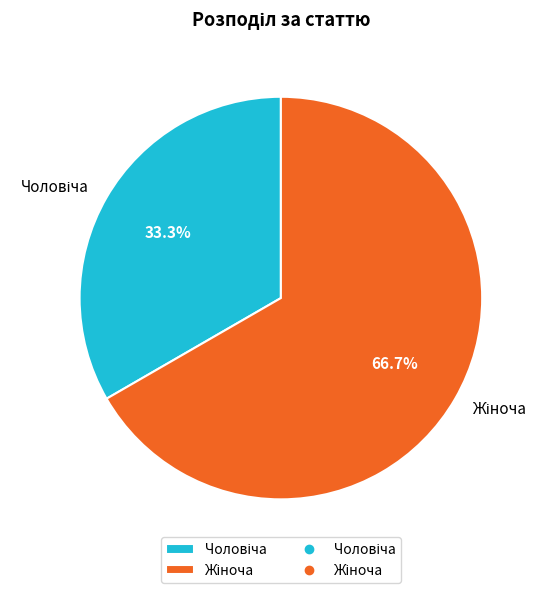

Does any single category account for the majority?

Yes